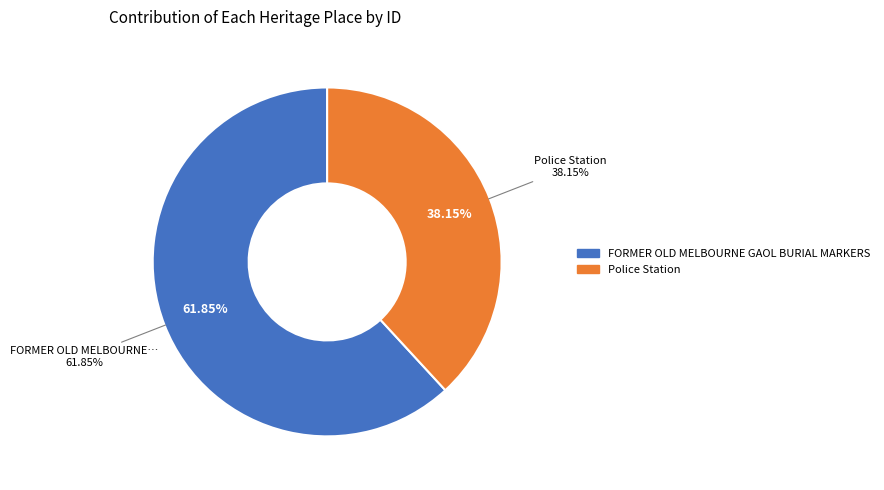

What is the change in value from FORMER OLD MELBOURNE GAOL BURIAL MARKERS to Police Station?

-40071